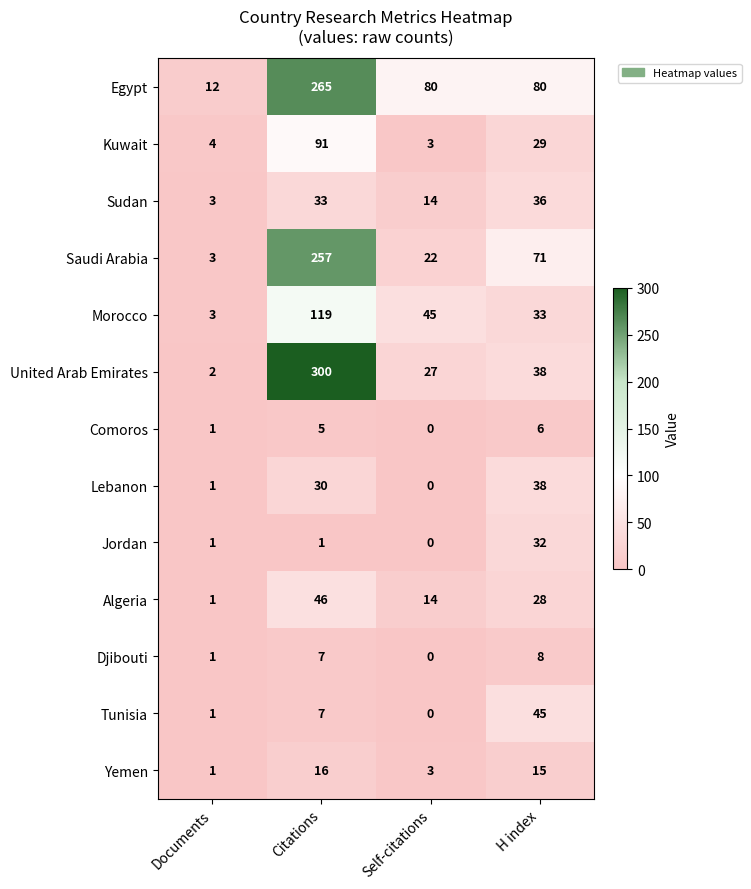

At which category does the chart reach its peak across all series?

Citations